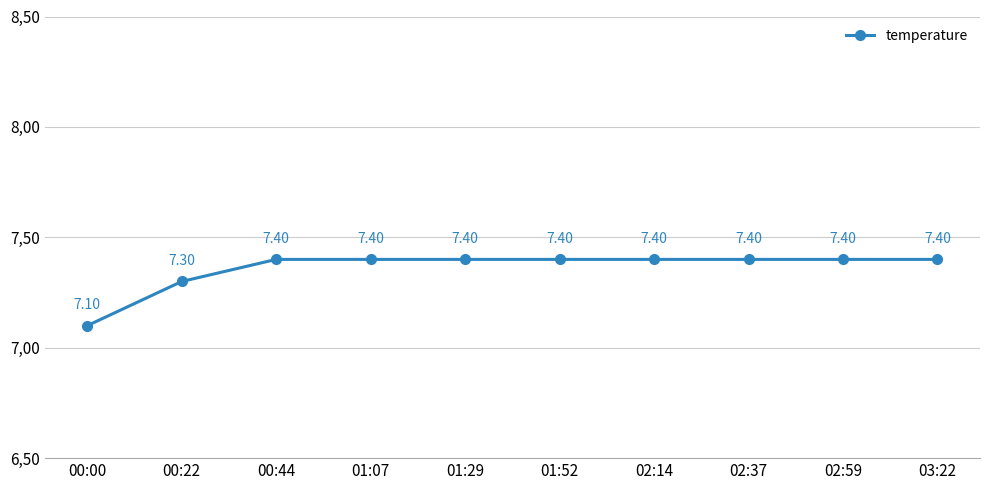

What is the label of the 6th point from the right?

01:29